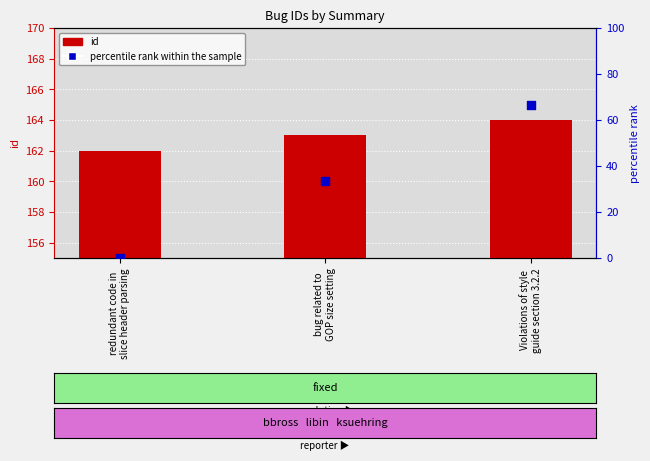

At how many categories does at least one series exceed 35?

3